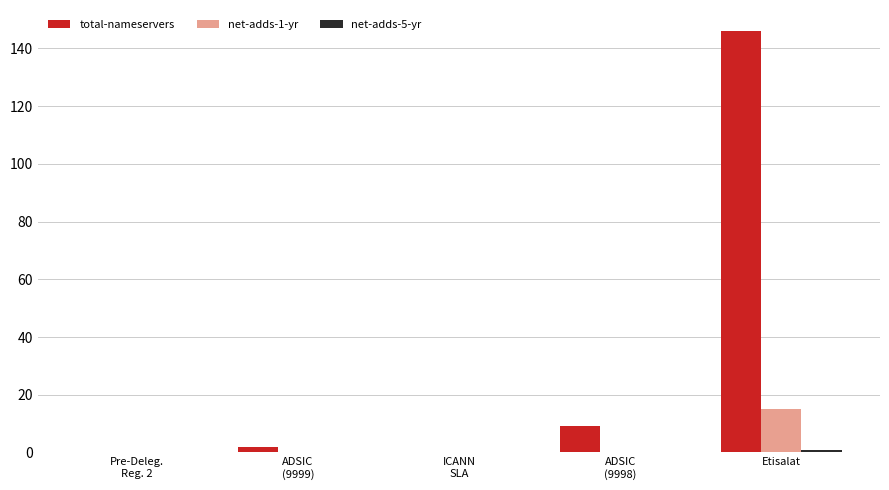

Which series has the largest total across all categories?

total-nameservers